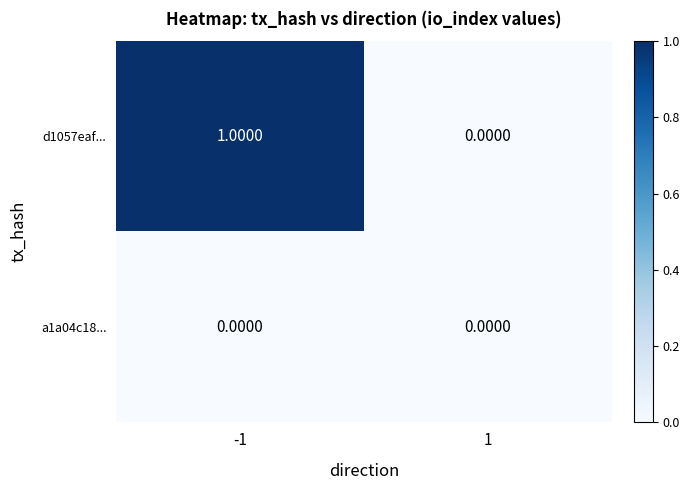

Which series has the largest range (max minus min)?

d1057eaf...